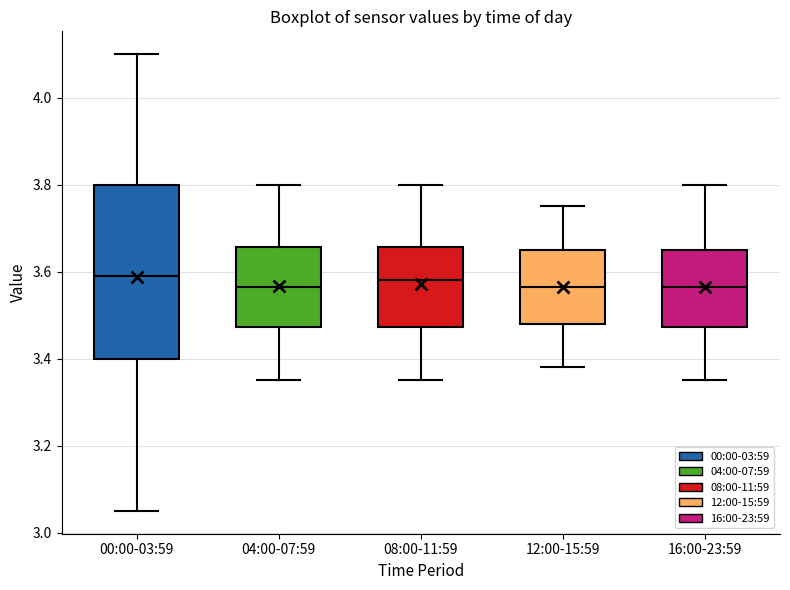

Where does the upper whisker of the box for 08:00-11:59 end on the y-axis? The values are not printed on the chart, so give them approximately, as read against the axis.

3.80